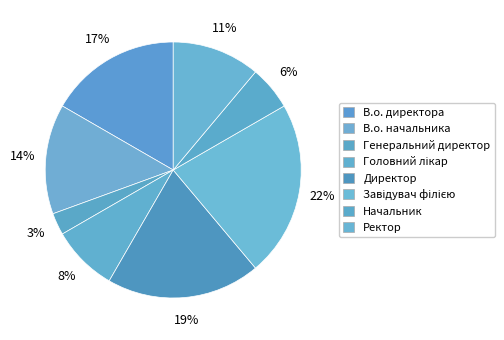

How many slices are in this pie chart?

8